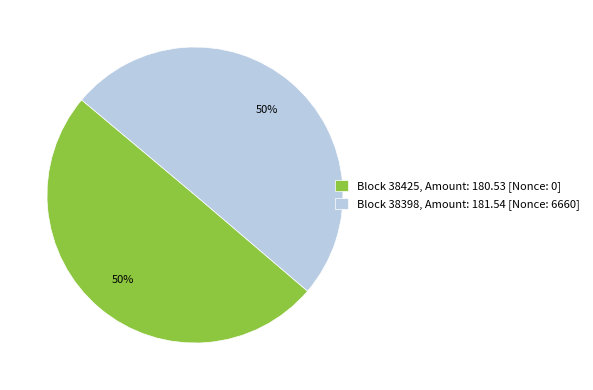

To the nearest percent, what is the difference between the largest and smallest slice percentages?

0%